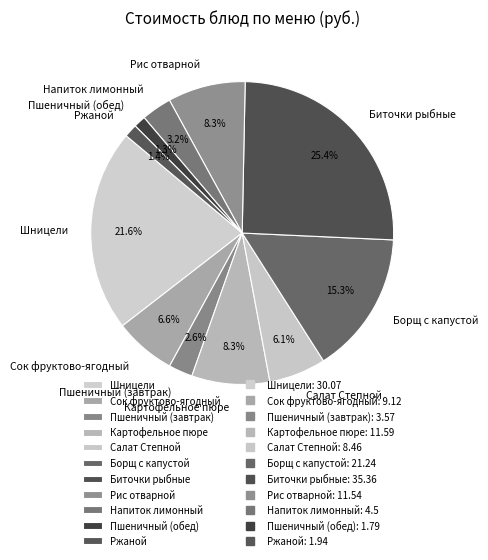

What is the ratio of the value at Пшеничный (обед) to the value at Ржаной?

0.9